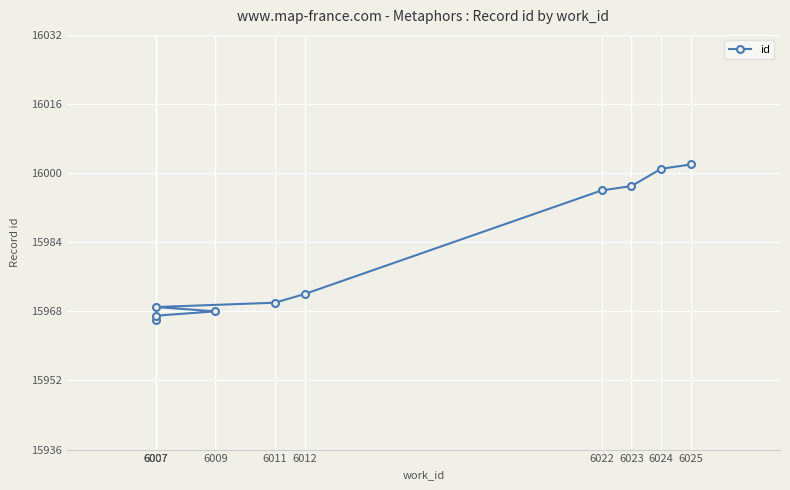

What is the greatest value displayed?

16002